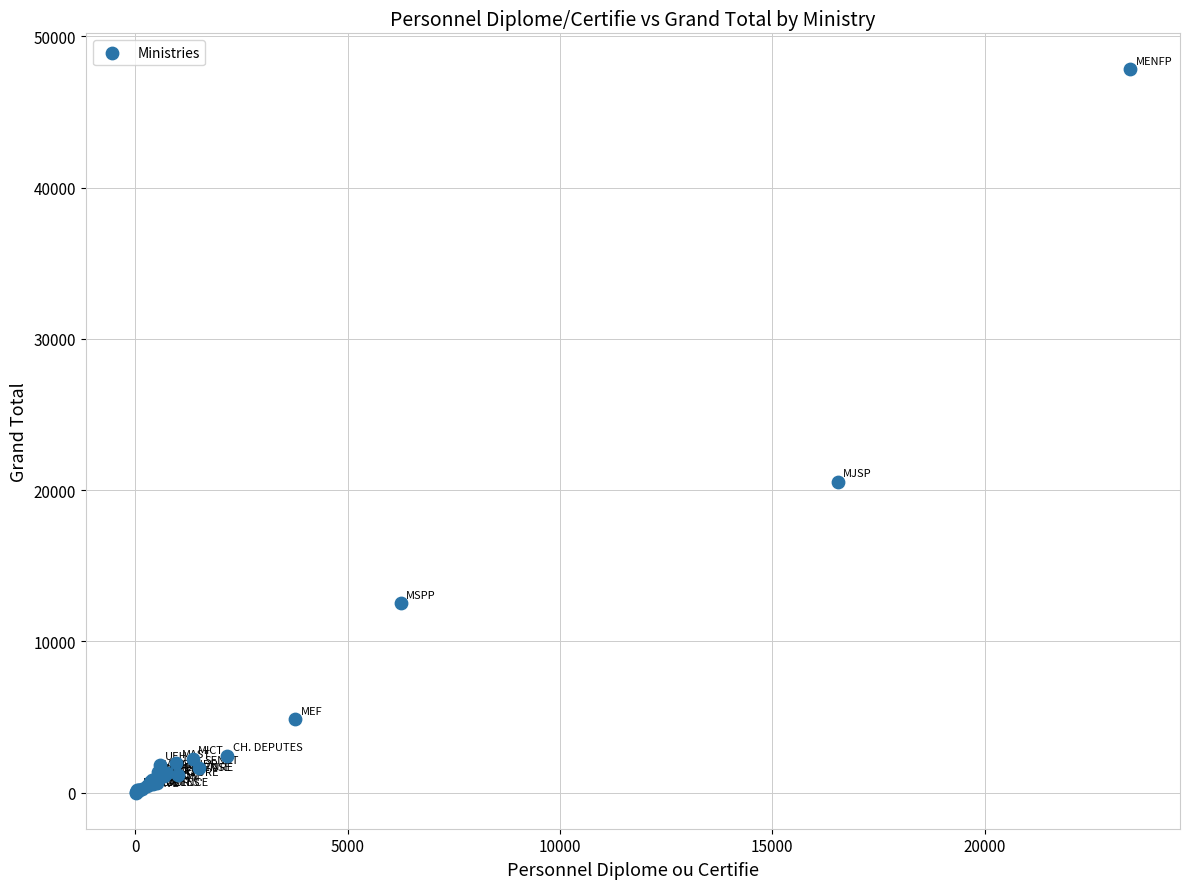

What Y value in the scatter plot is closest to 23906?

20543